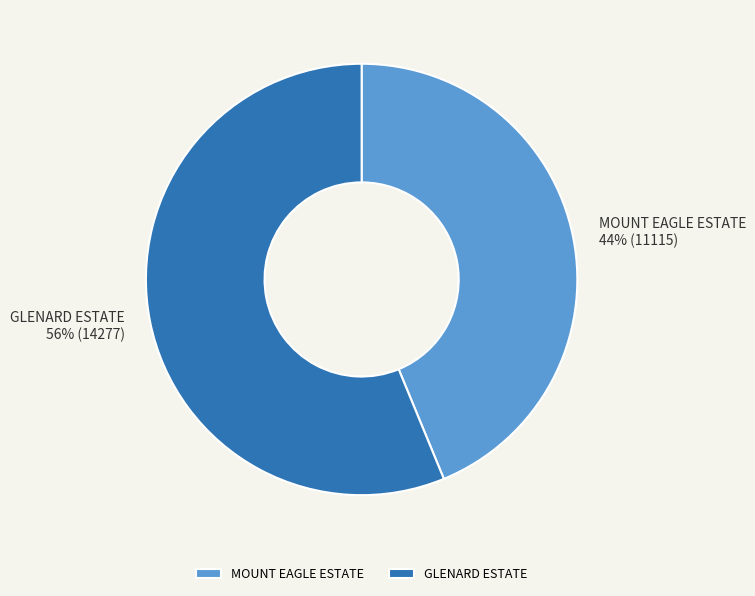

The MOUNT EAGLE ESTATE slice represents 44% of the pie. True or false?

True